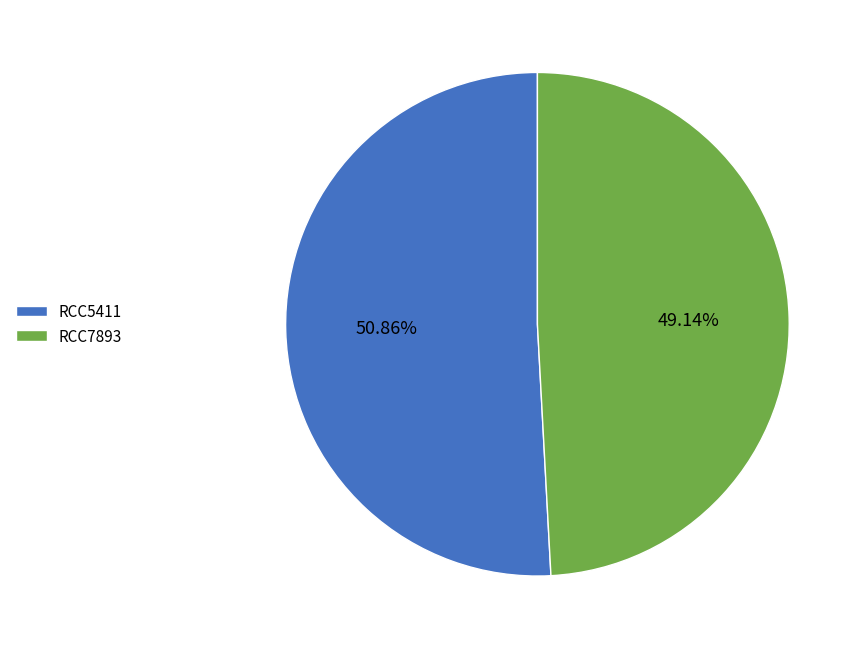

To the nearest percent, what is the difference between the largest and smallest slice percentages?

2%